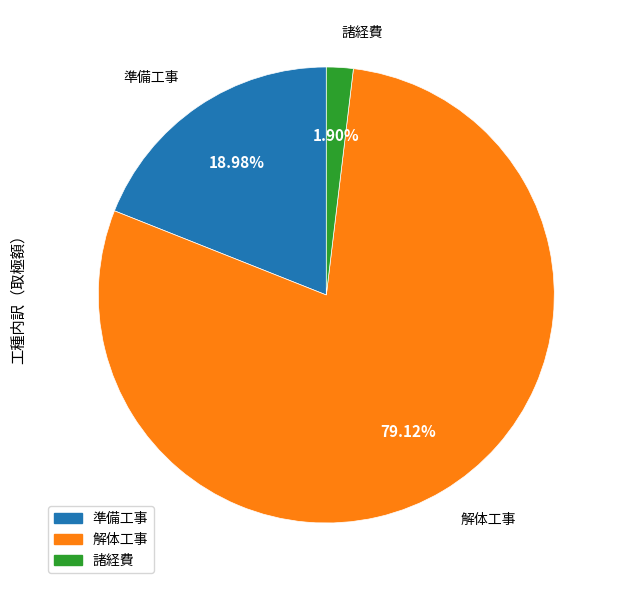

To the nearest percent, what is the average slice percentage?

33%